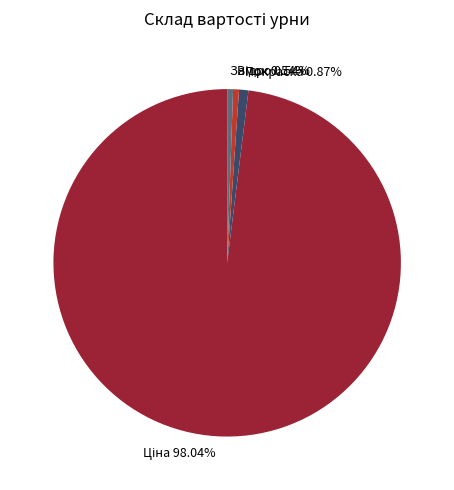

Combined, do Покраска and Замок account for over 50%?

No